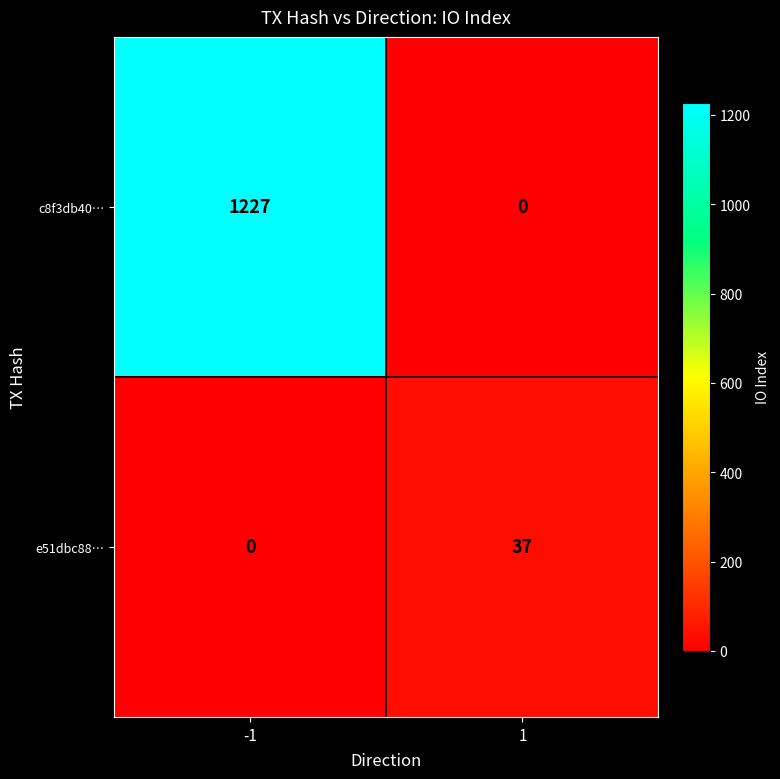

List the series in order of their peak value, highest first.

c8f3db40…, e51dbc88…